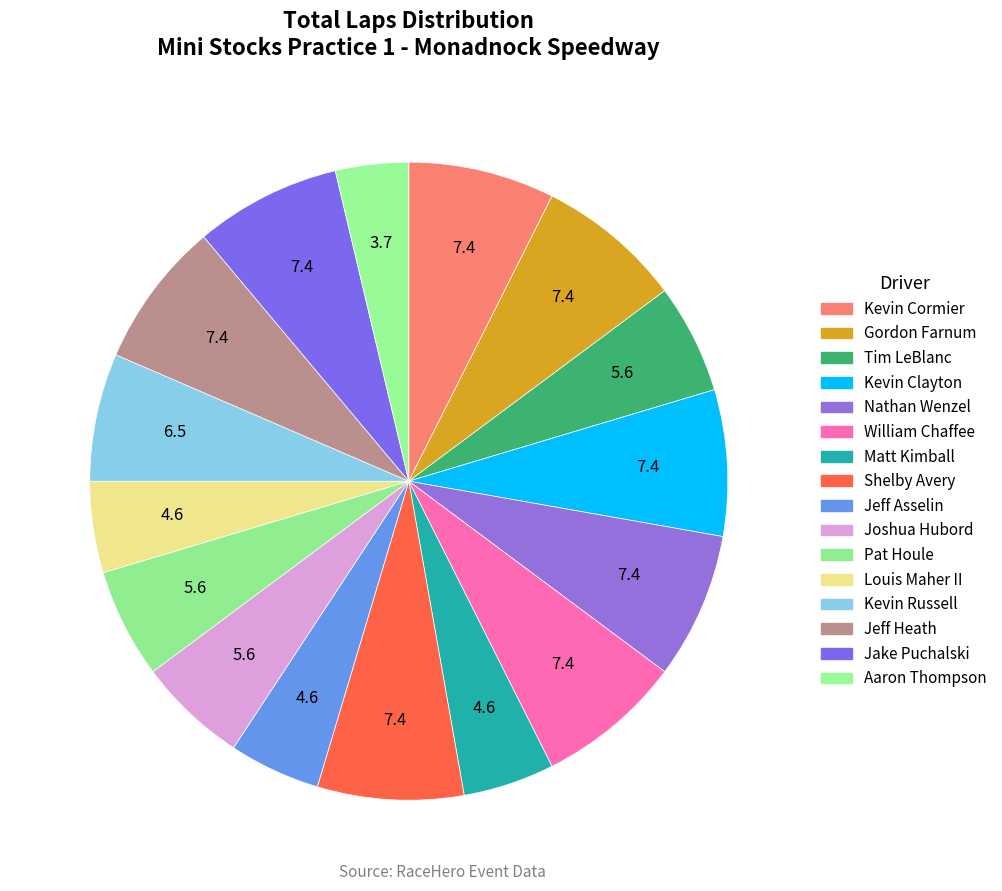

What percentage is the Joshua Hubord slice, to the nearest percent?

6%